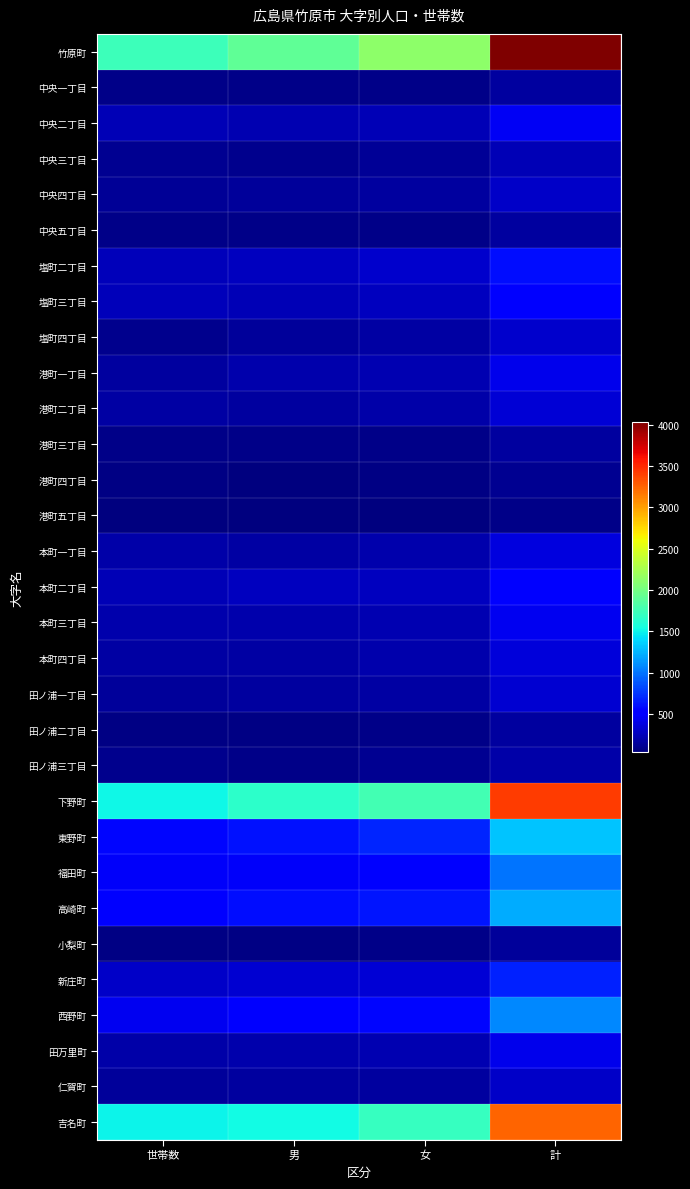

What is the greatest value displayed?

4036